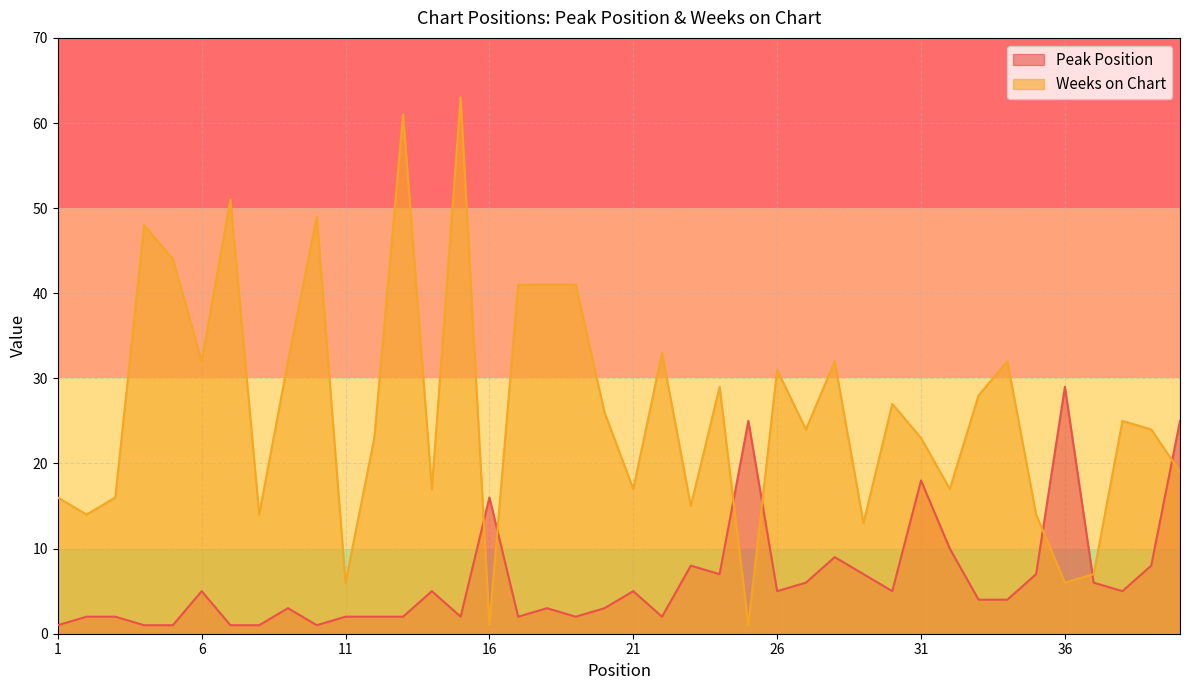

Rank the categories by Peak Position value from lowest to highest.

1, 4, 5, 7, 8, 10, 2, 3, 11, 12, 13, 15, 17, 19, 22, 9, 18, 20, 33, 34, 6, 14, 21, 26, 30, 38, 27, 37, 24, 29, 35, 23, 39, 28, 32, 16, 31, 25, 40, 36